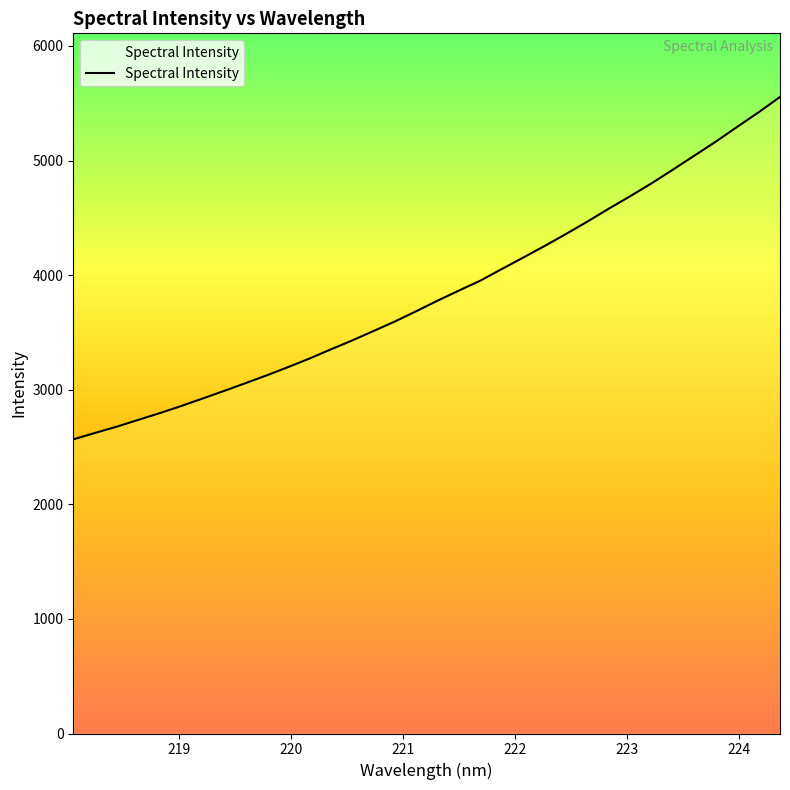

What is the change in value from 218.8244 to 222.6447?

+1673.8